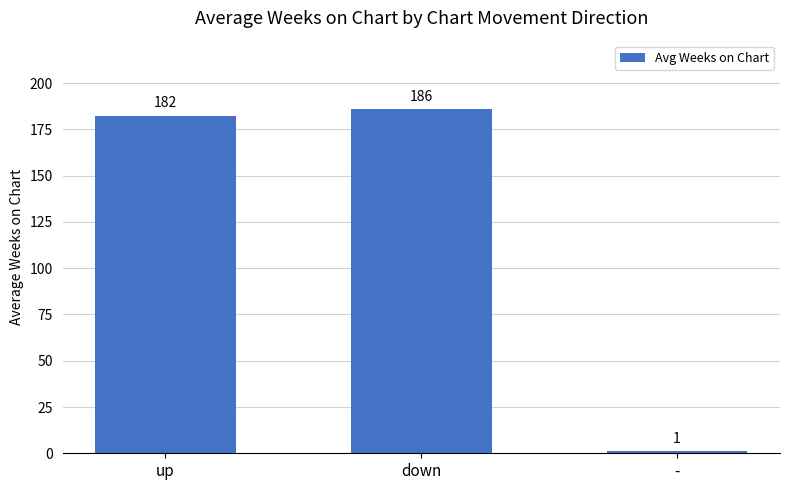

What is the label of the 2nd bar from the right?

down